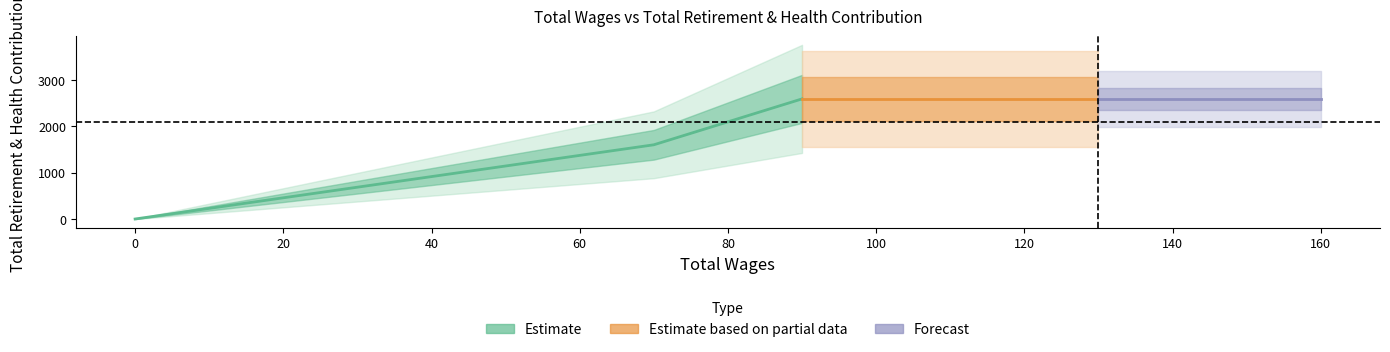

How many categories are shown in the chart?

5